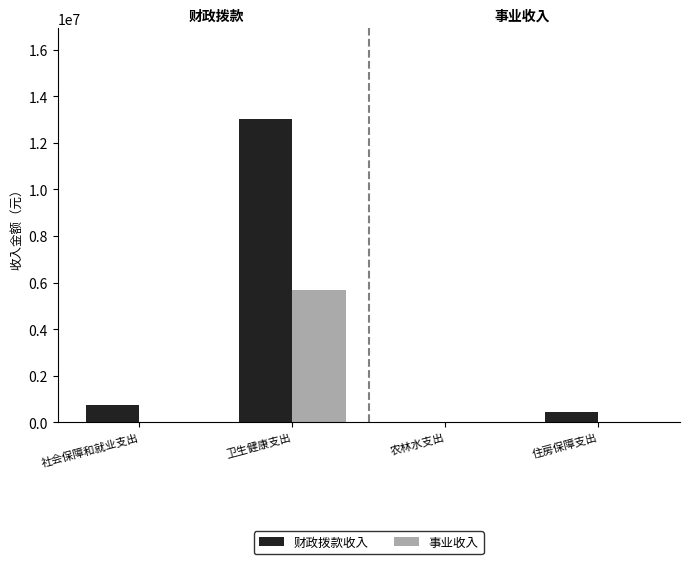

What is the total value across all series at 社会保障和就业支出?

739686.1